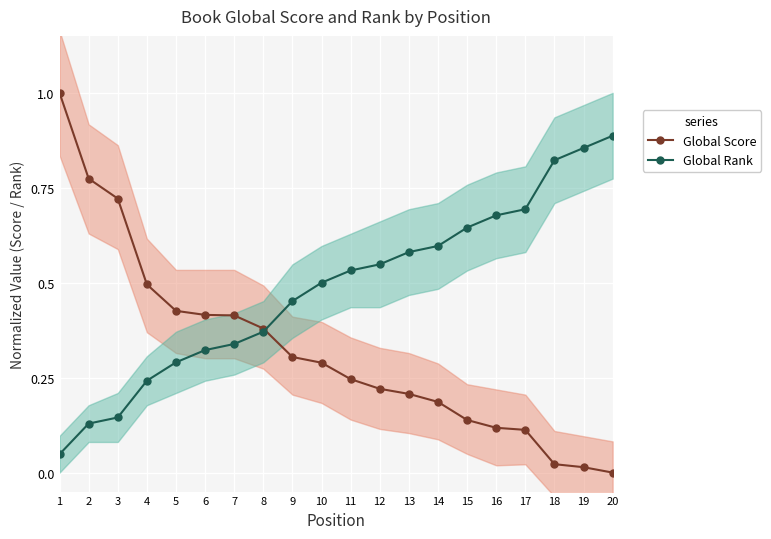

What is the value of the Global Score point at the 9th from the left?

0.3